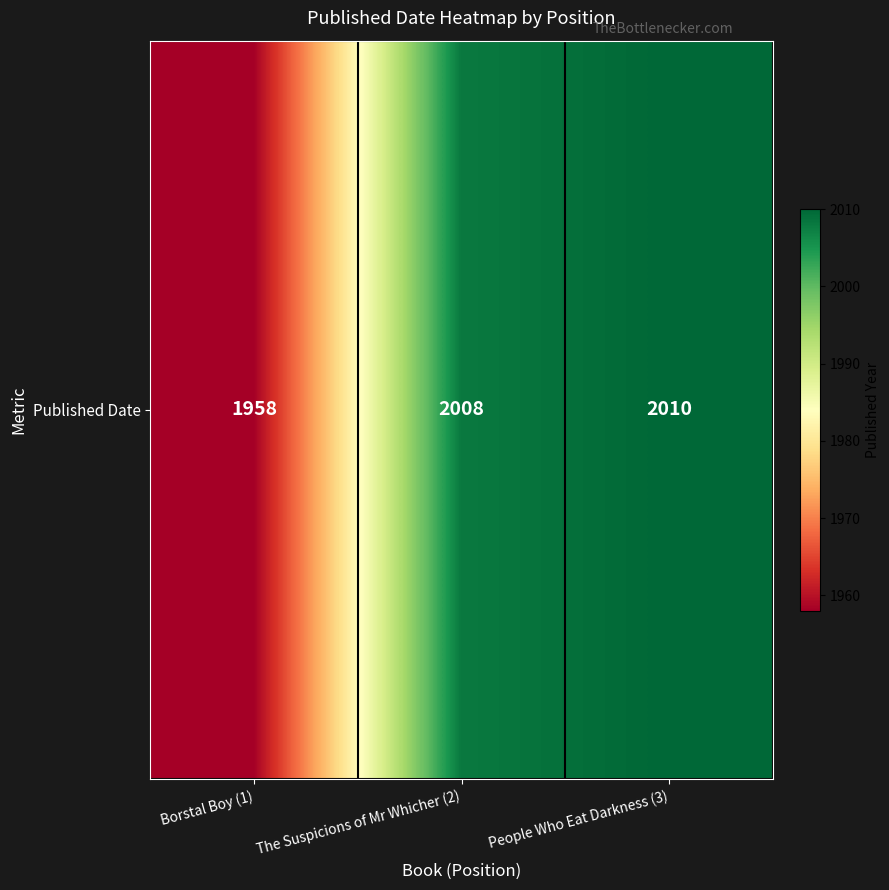

Count the number of categories in the chart.

3